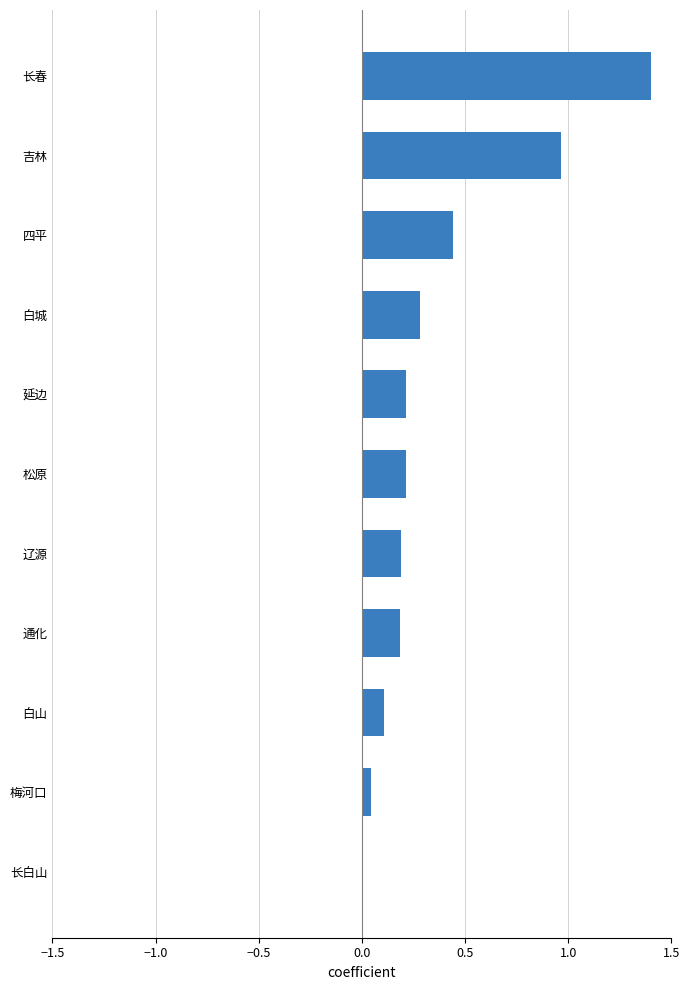

What is the sum of all values?

4.0